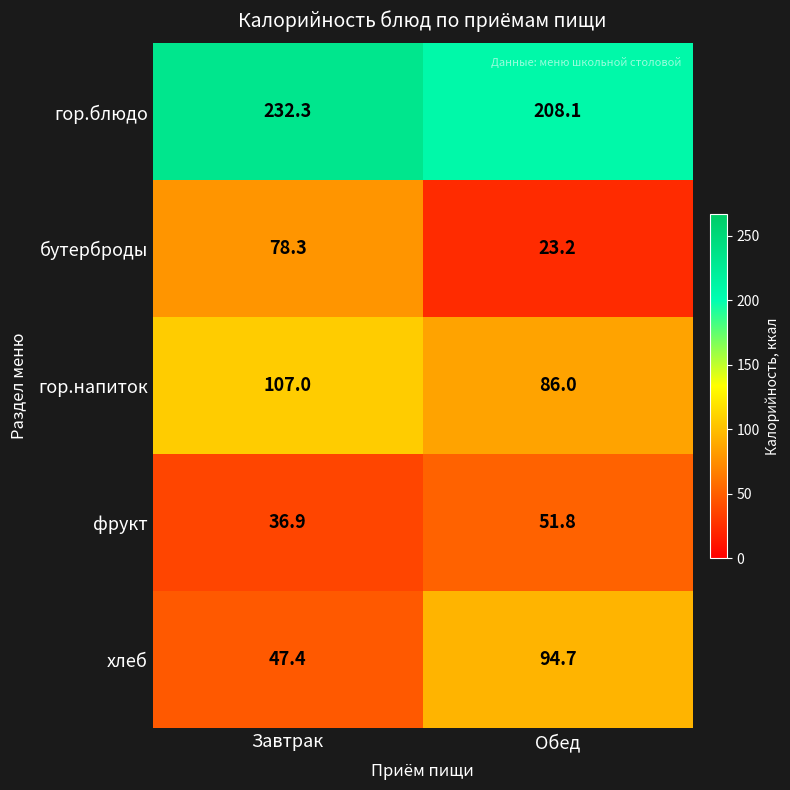

True or false: гор.напиток has a value of 142.4 at Завтрак.

False